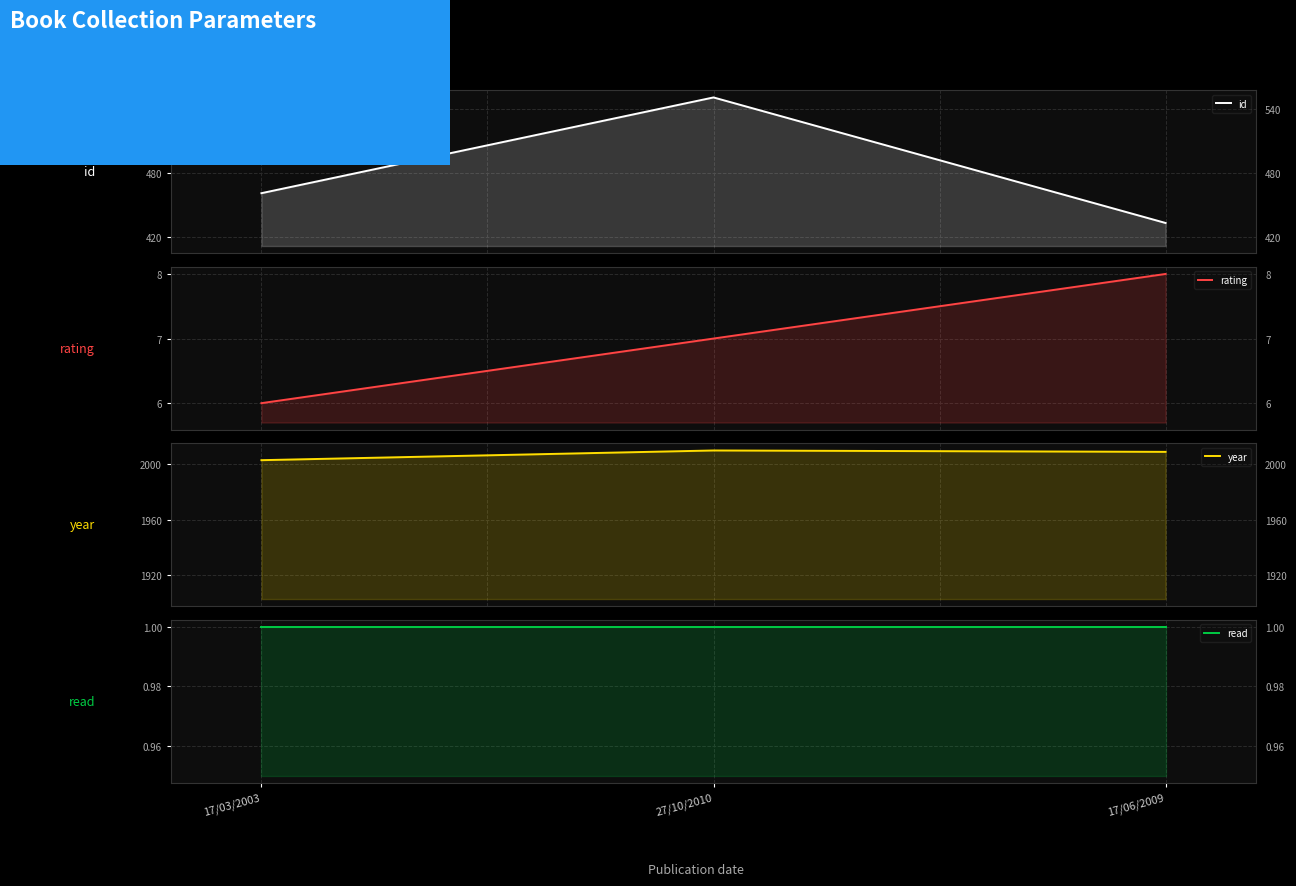

Rank the series at 27/10/2010 from lowest to highest value.

read, rating, id, year